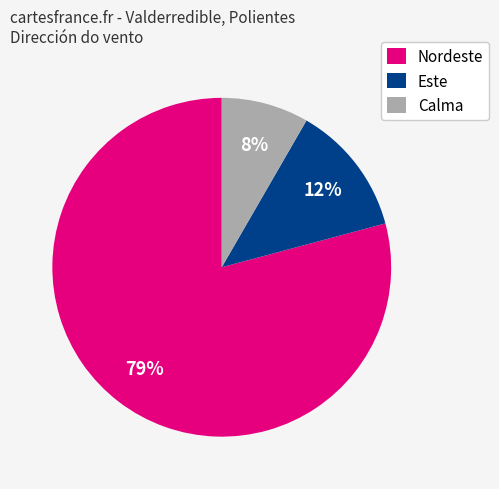

Is Nordeste the majority of the pie?

Yes